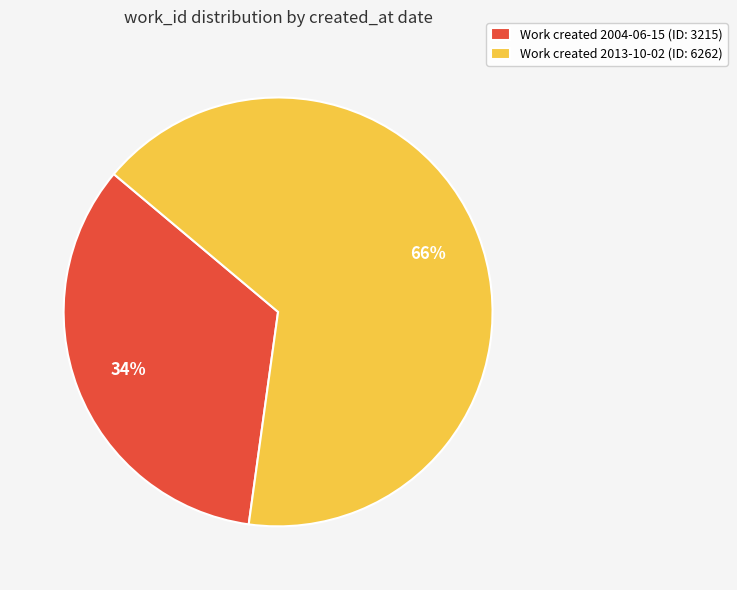

To the nearest percent, what percentage of the pie is Work created 2004-06-15 (ID: 3215)?

34%